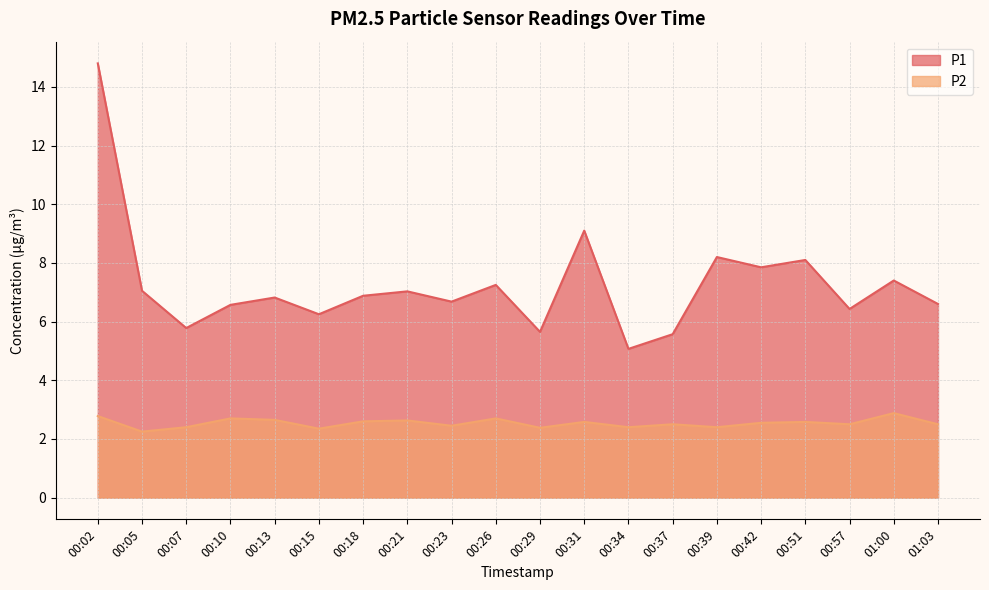

Where is P1 nearest to the value 9?

00:31